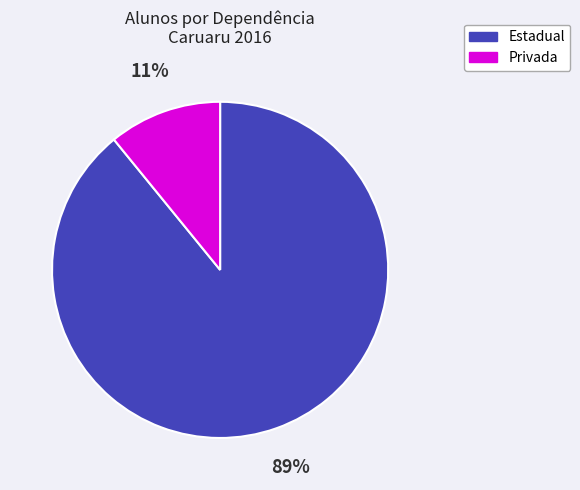

Which has a higher value, Estadual or Privada?

Estadual